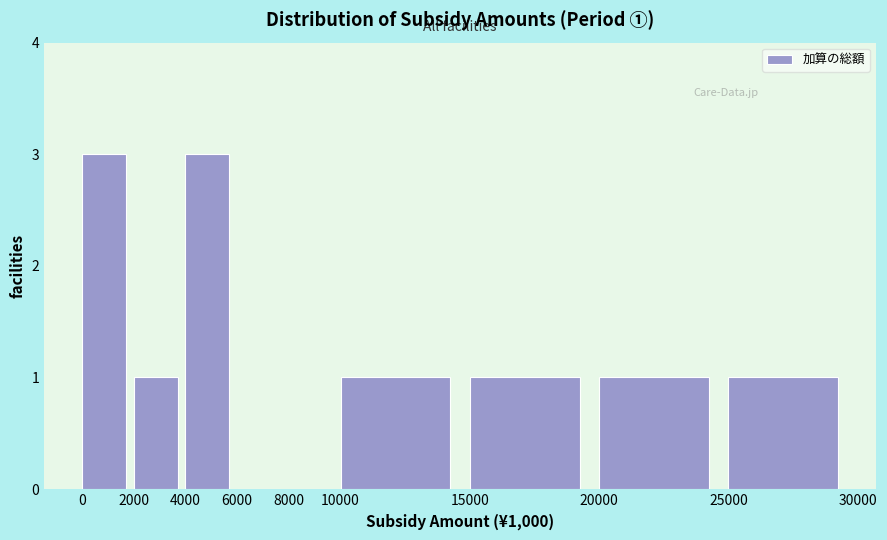

Reading left to right, list all the values displayed in this chart.

0=3	2000=1	4000=3	6000=0	8000=0	10000=1	15000=1	20000=1	25000=1